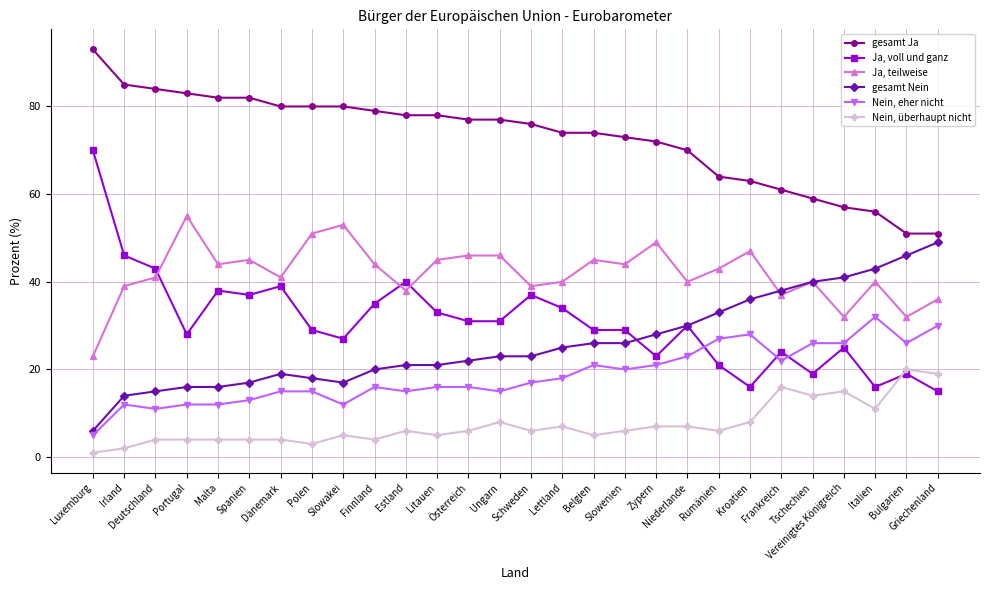

What is the total value across all series at Finnland?

198